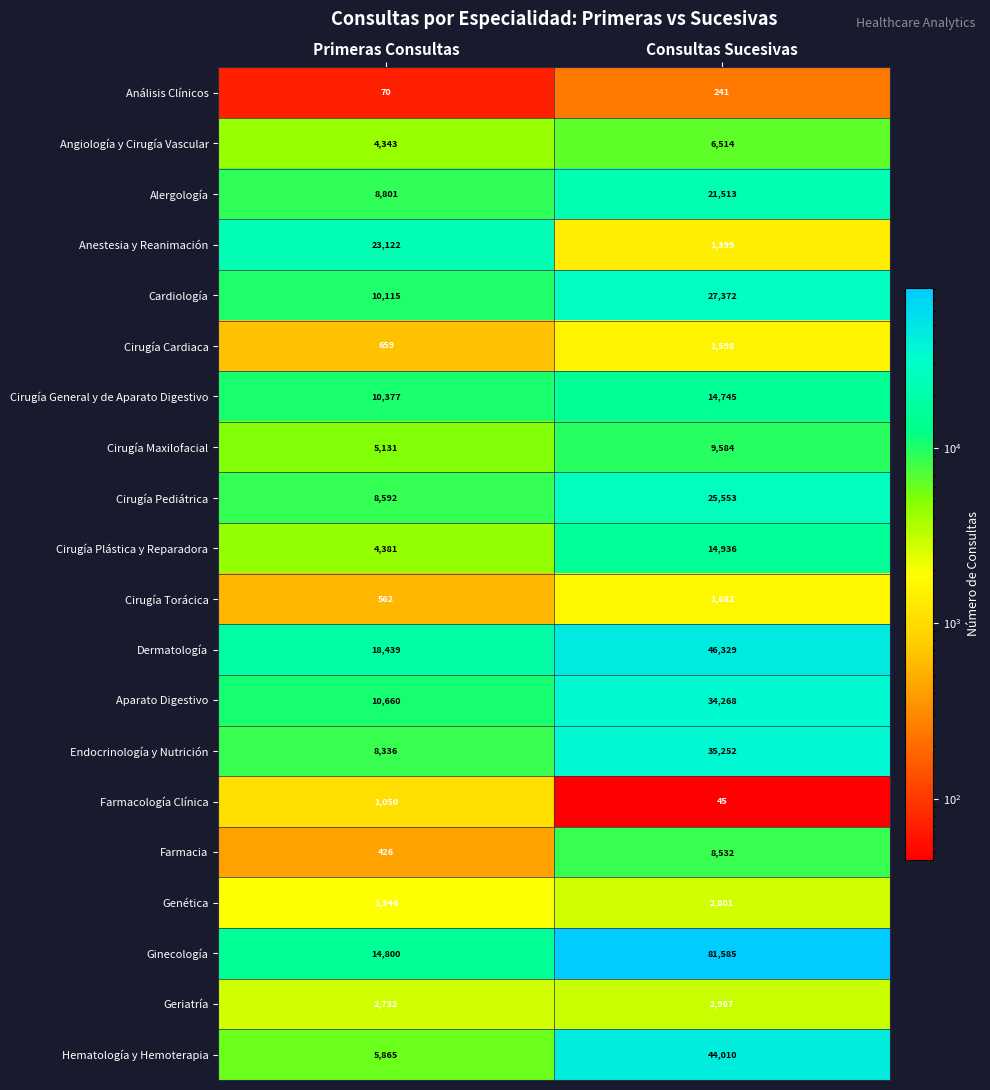

What is the total value across all series at Primeras Consultas?

140407